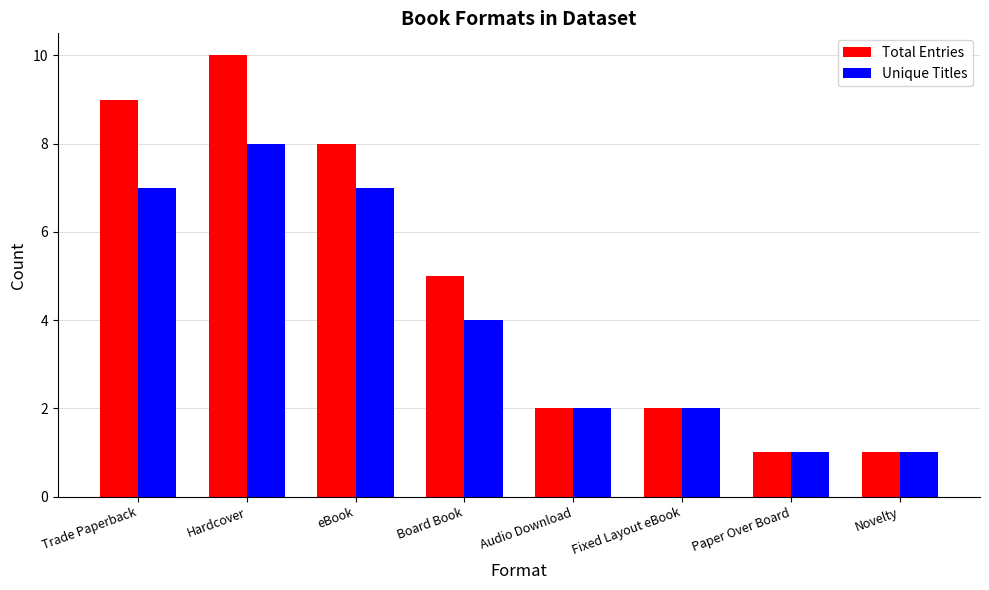

How many categories are shown in the chart?

8